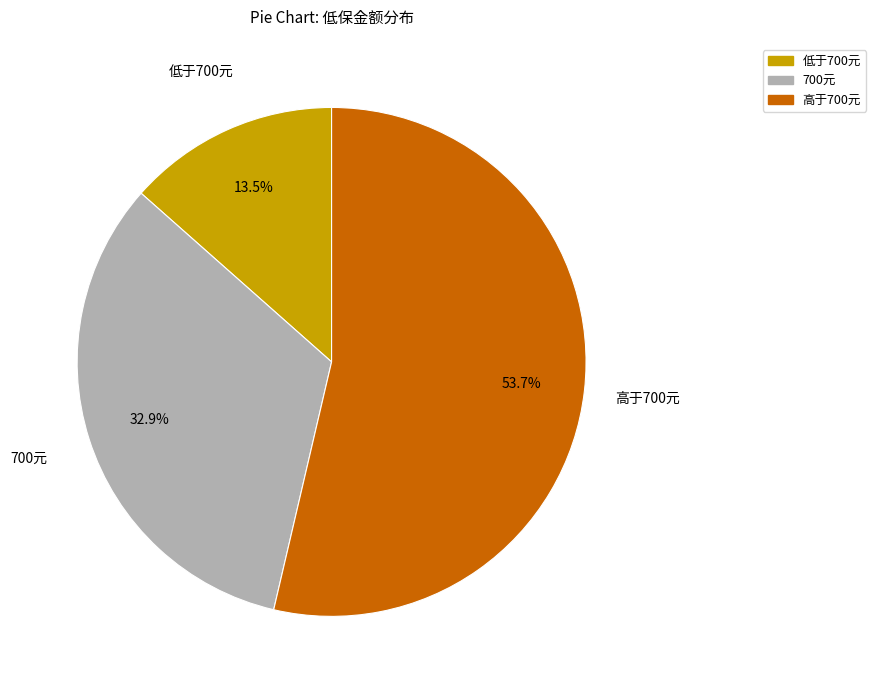

Is there any slice that represents more than half of the pie?

Yes